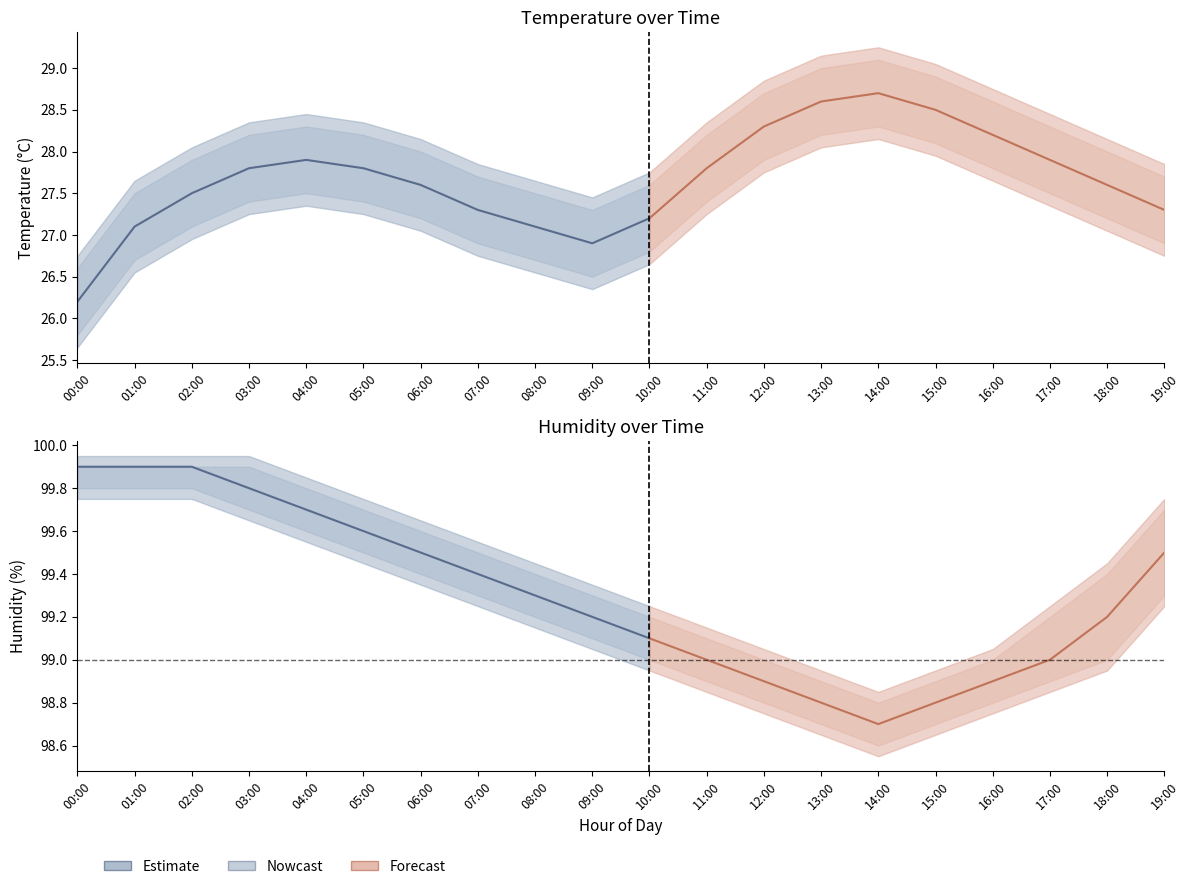

What is the sum of the temperature values at 15:00 and 14:00?

57.2